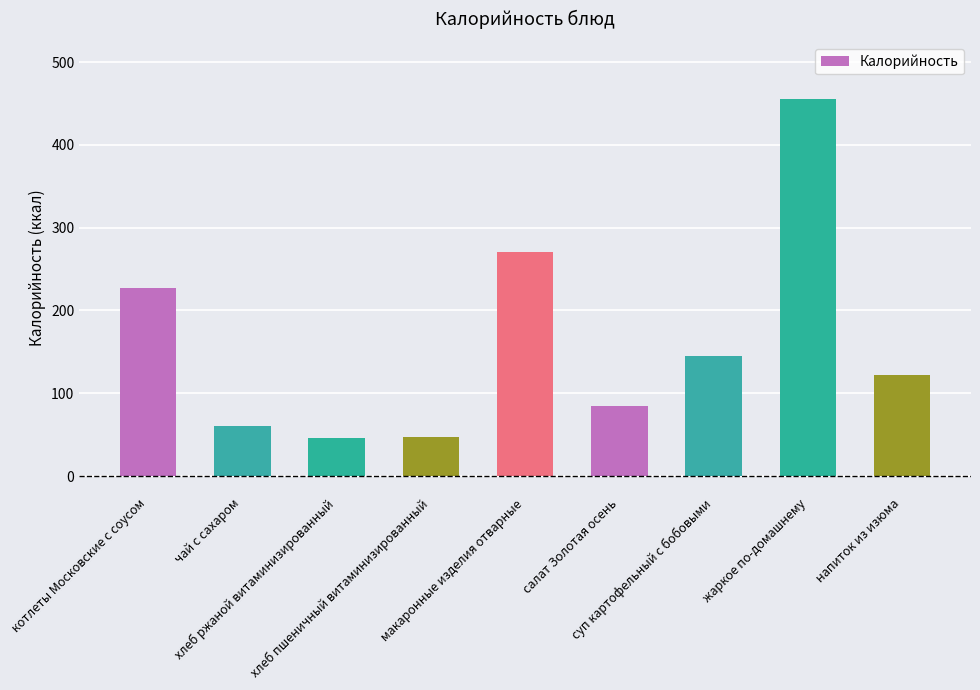

Are the bars horizontal?

No